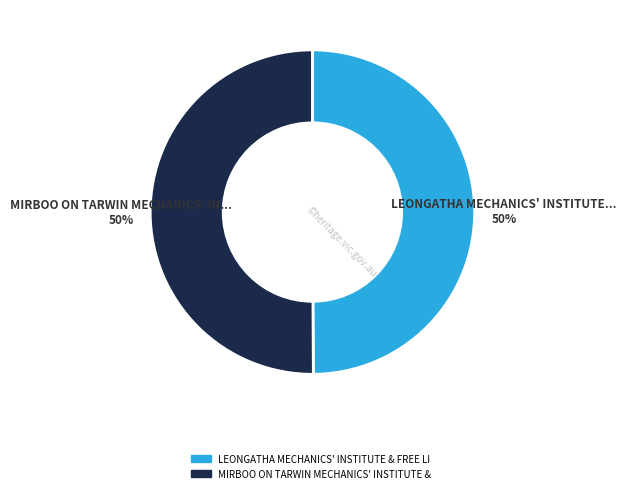

Rank the categories by value from highest to lowest.

MIRBOO ON TARWIN MECHANICS' INSTITUTE & FREE LIBRARY, LEONGATHA MECHANICS' INSTITUTE & FREE LIBRARY